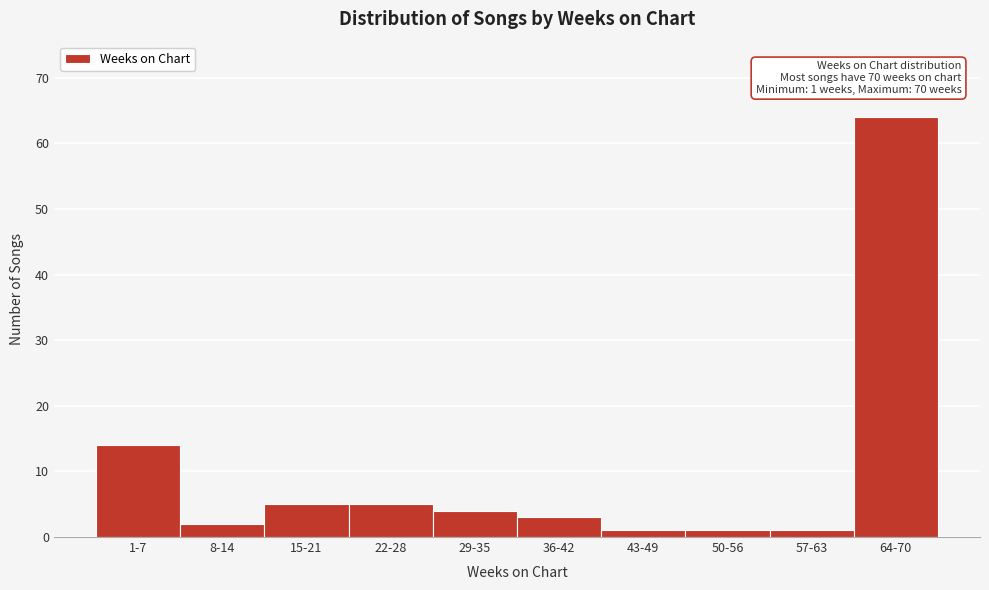

Reading left to right, extract all data points from this chart.

1-7=14	8-14=2	15-21=5	22-28=5	29-35=4	36-42=3	43-49=1	50-56=1	57-63=1	64-70=64